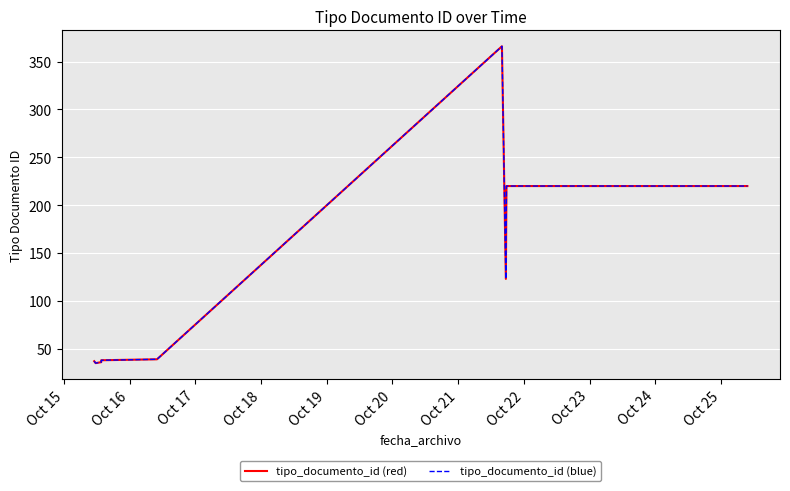

Is this an area chart (filled region under the line)?

No